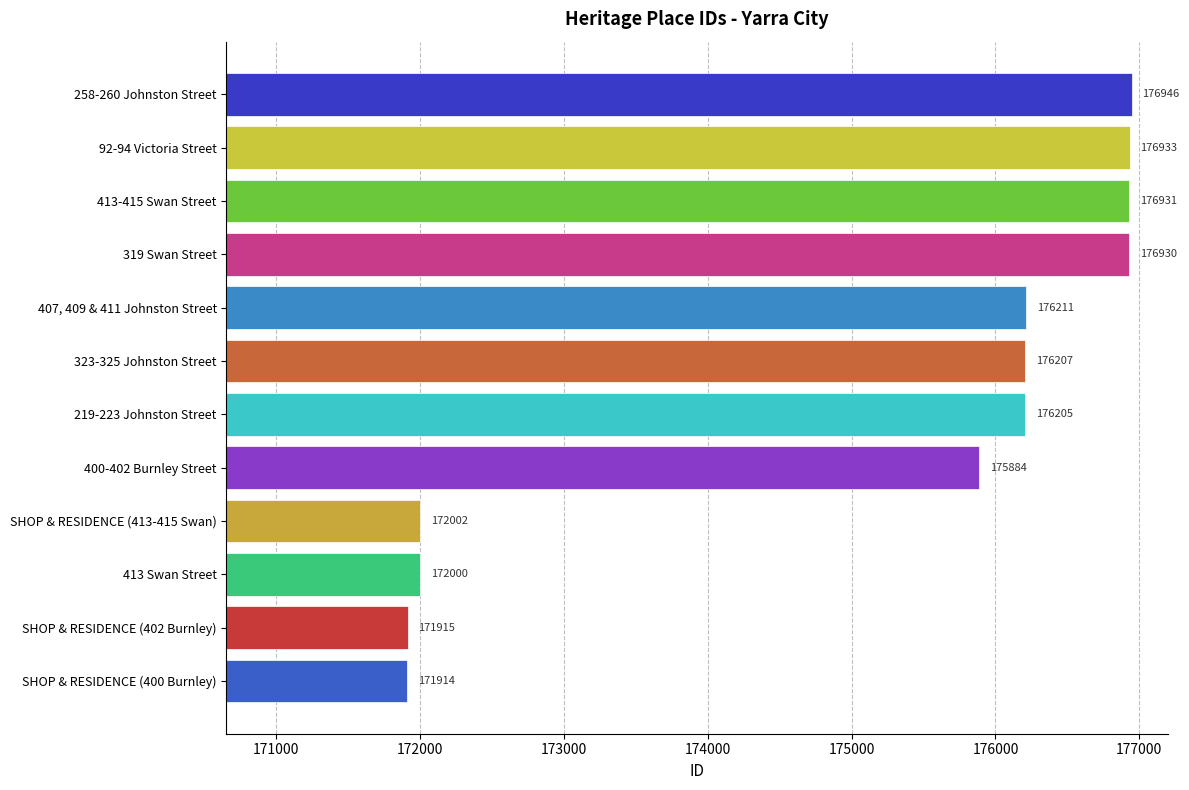

What is the difference between the values at 319 Swan Street and 219-223 Johnston Street?

725